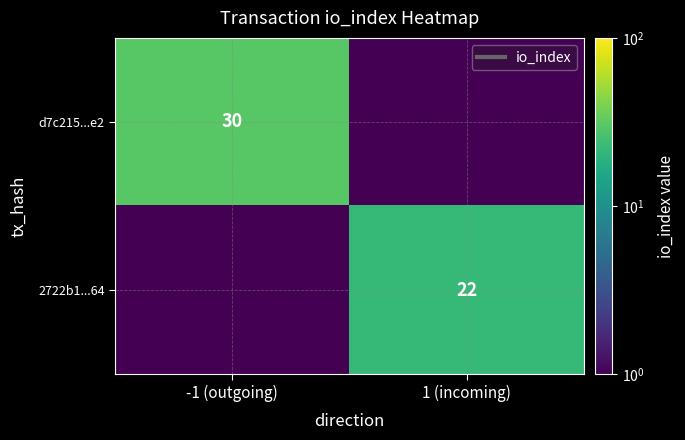

List the labels in order of d7c215...e2 value, smallest first.

1 (incoming), -1 (outgoing)